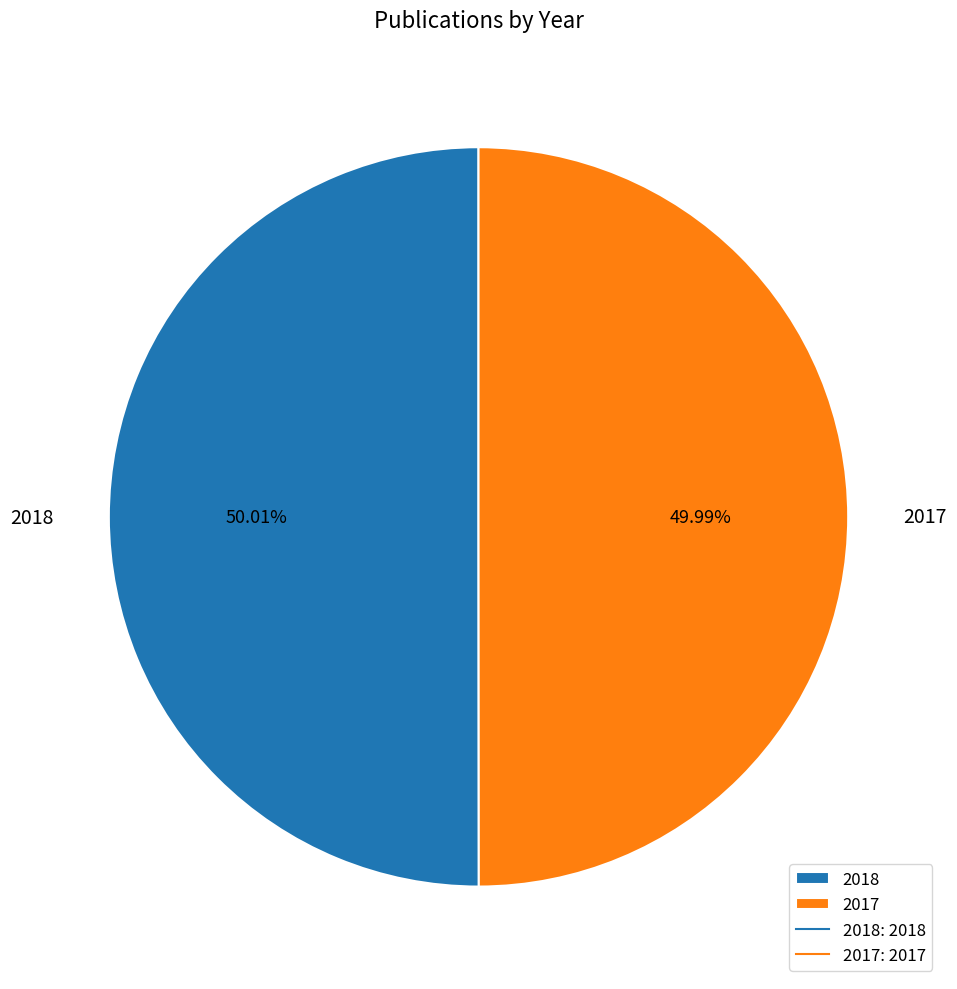

Approximately how many times larger is the value at 2017 compared to 2018?

1.0